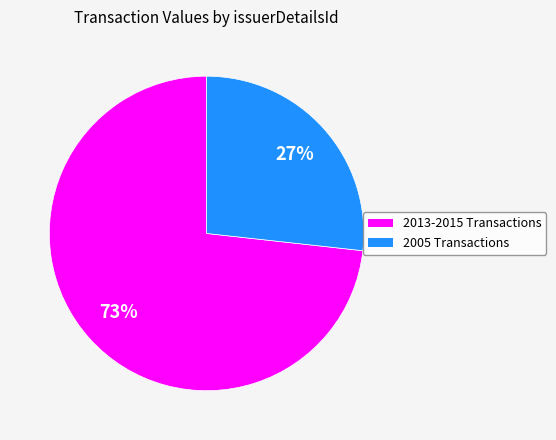

To the nearest percent, what is the difference between the largest and smallest slice percentages?

46%